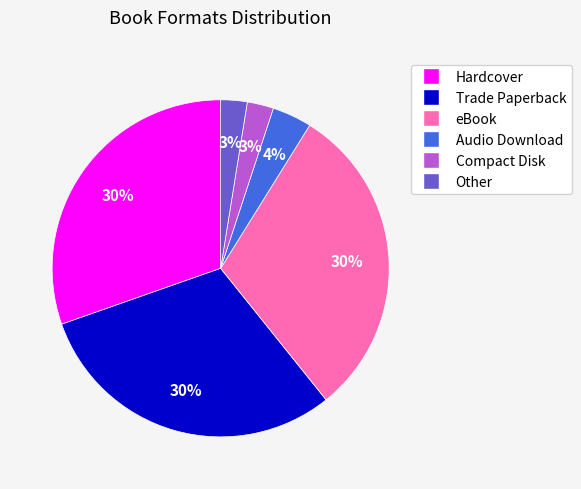

Which has a higher value, Trade Paperback or Audio Download?

Trade Paperback